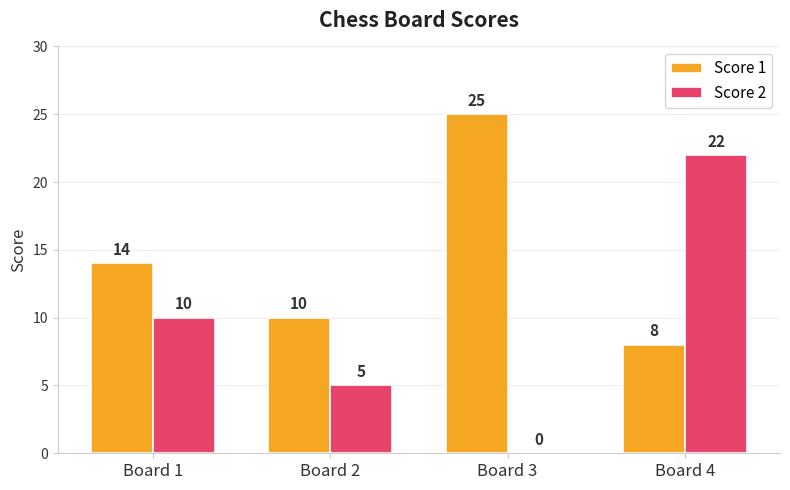

True or false: Score 1 has a value of 21 at Board 1.

False